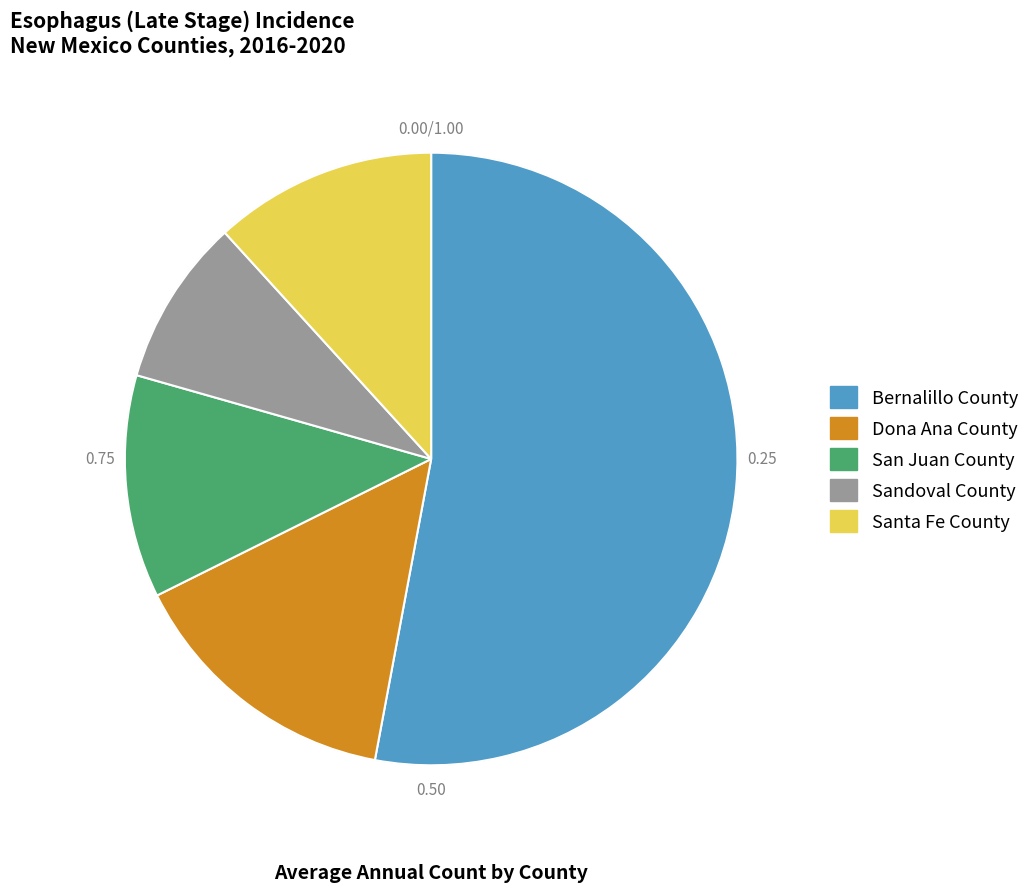

Is the sum of Santa Fe County and Sandoval County greater than half?

No